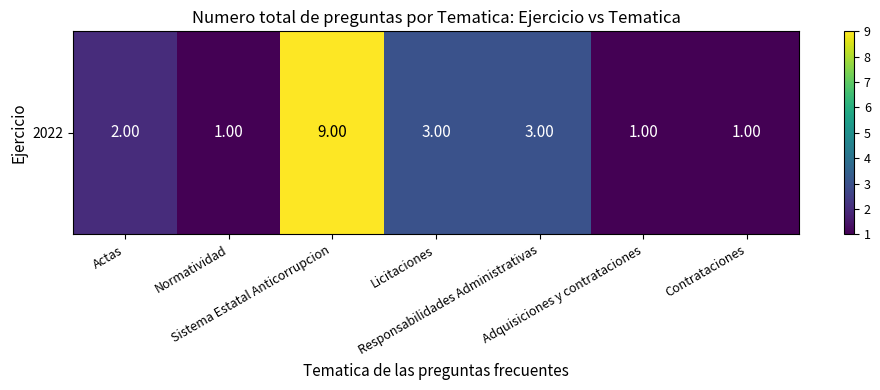

Rank the categories by value from lowest to highest.

Normatividad, Adquisiciones y contrataciones, Contrataciones, Actas, Licitaciones, Responsabilidades Administrativas, Sistema Estatal Anticorrupcion